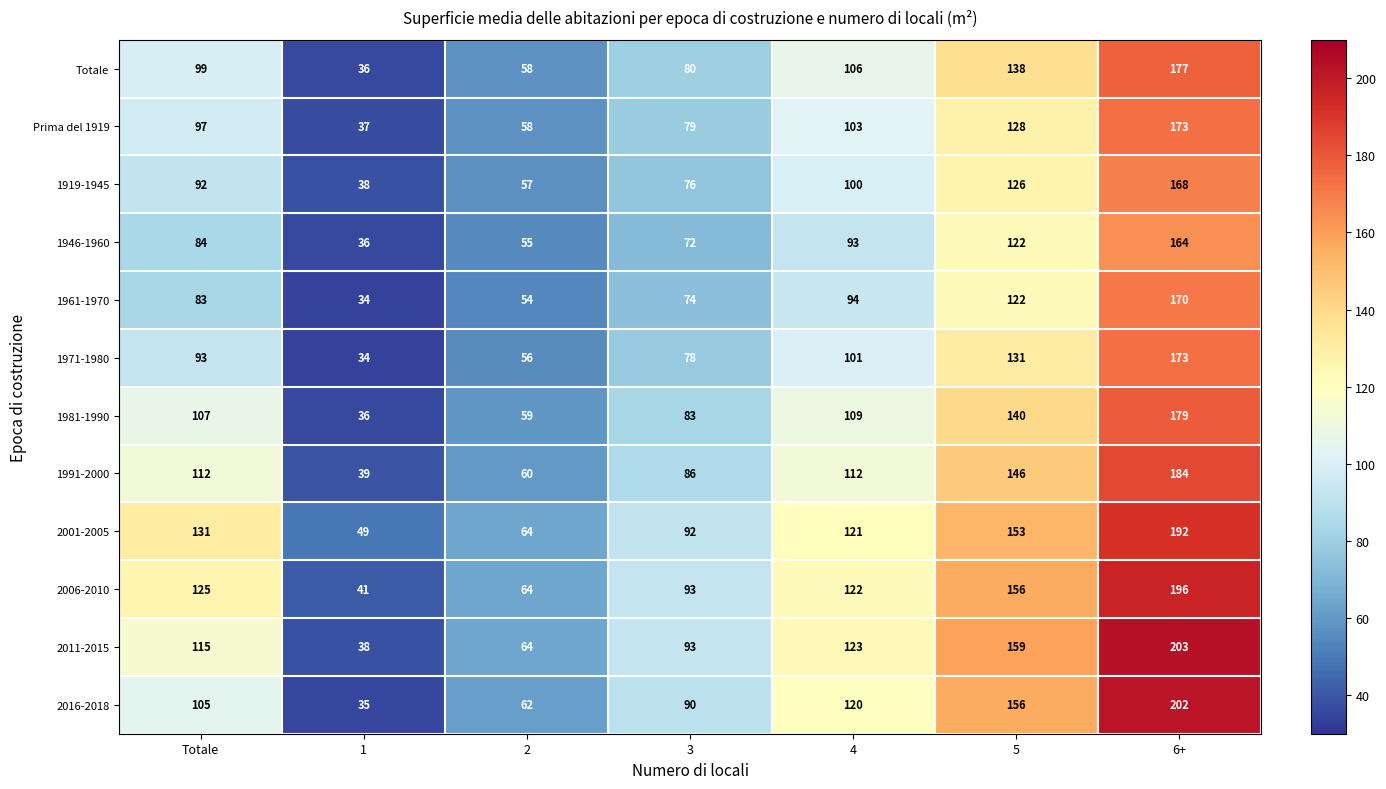

At how many categories does at least one series exceed 61?

6